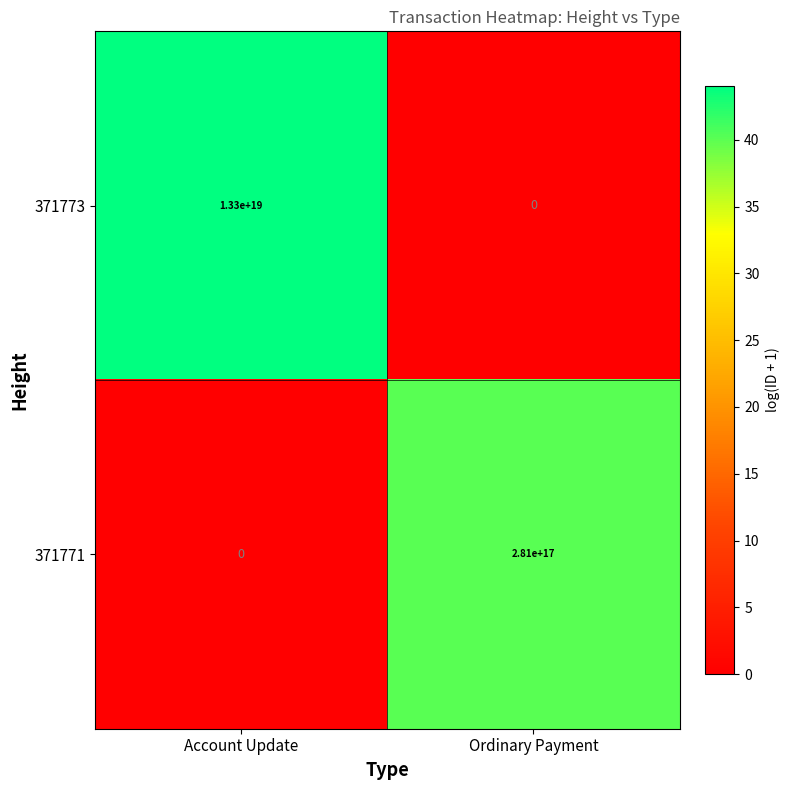

Between Account Update and Ordinary Payment, which series saw the biggest shift?

371773